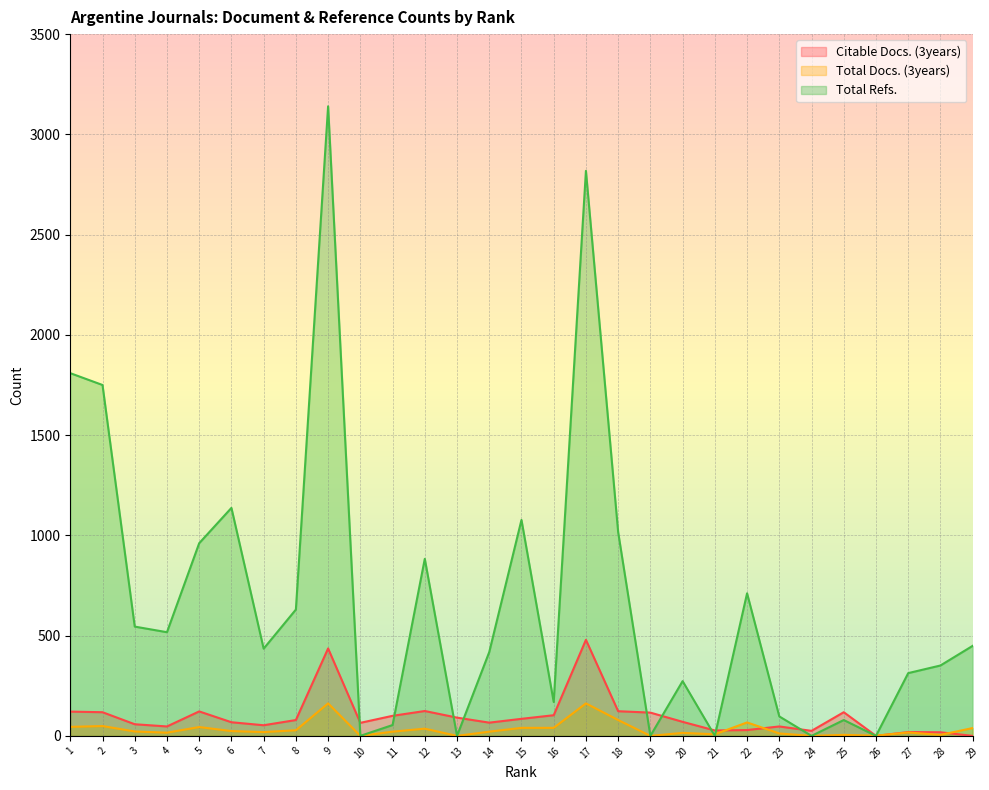

Which category has the highest value in the Citable Docs. (3years) series?

17